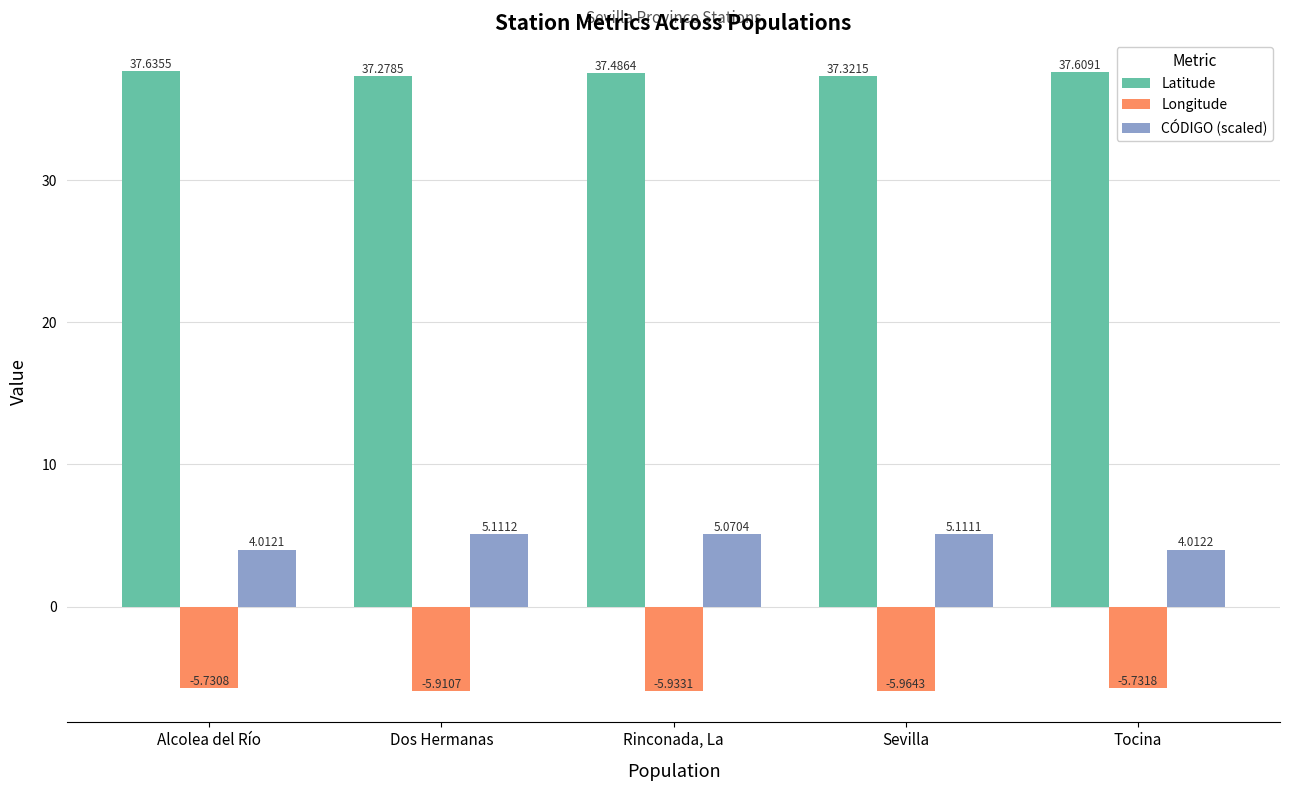

List the labels in order of Longitude value, largest first.

Alcolea del Río, Tocina, Dos Hermanas, Rinconada, La, Sevilla